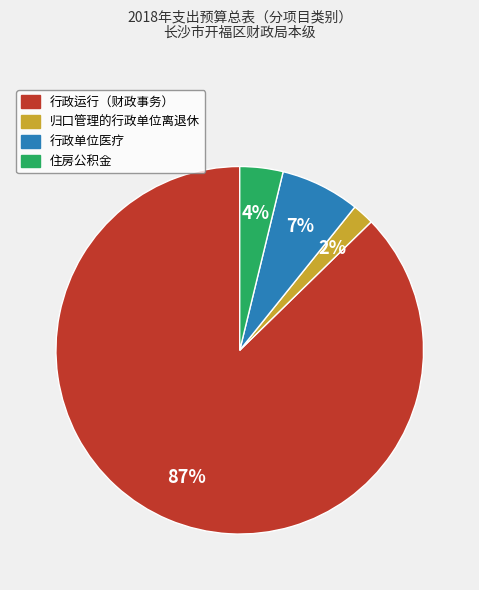

What is the ratio of the value at 行政单位医疗 to the value at 住房公积金?

1.8